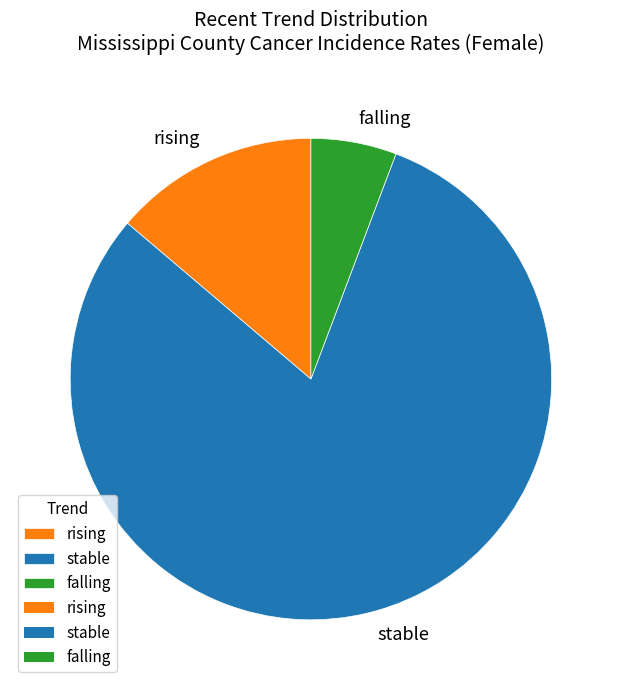

Is it true that rising is 14% of the pie?

True